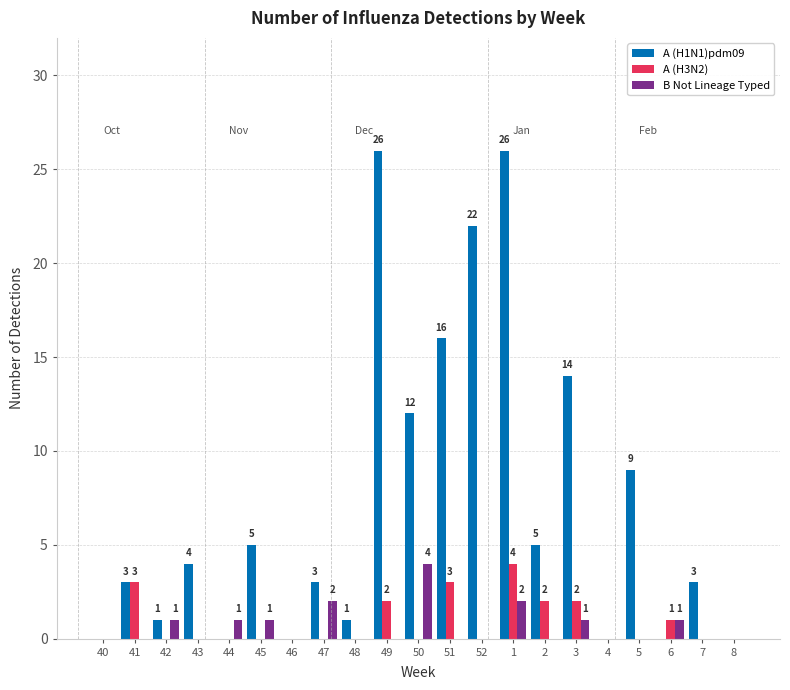

True or false: B Not Lineage Typed has a value of 0 at 42.

False